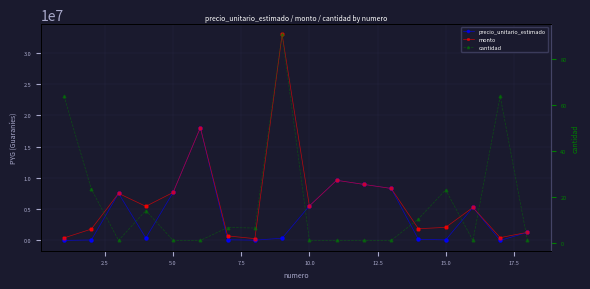

Which series has the largest Y range (max minus min)?

monto